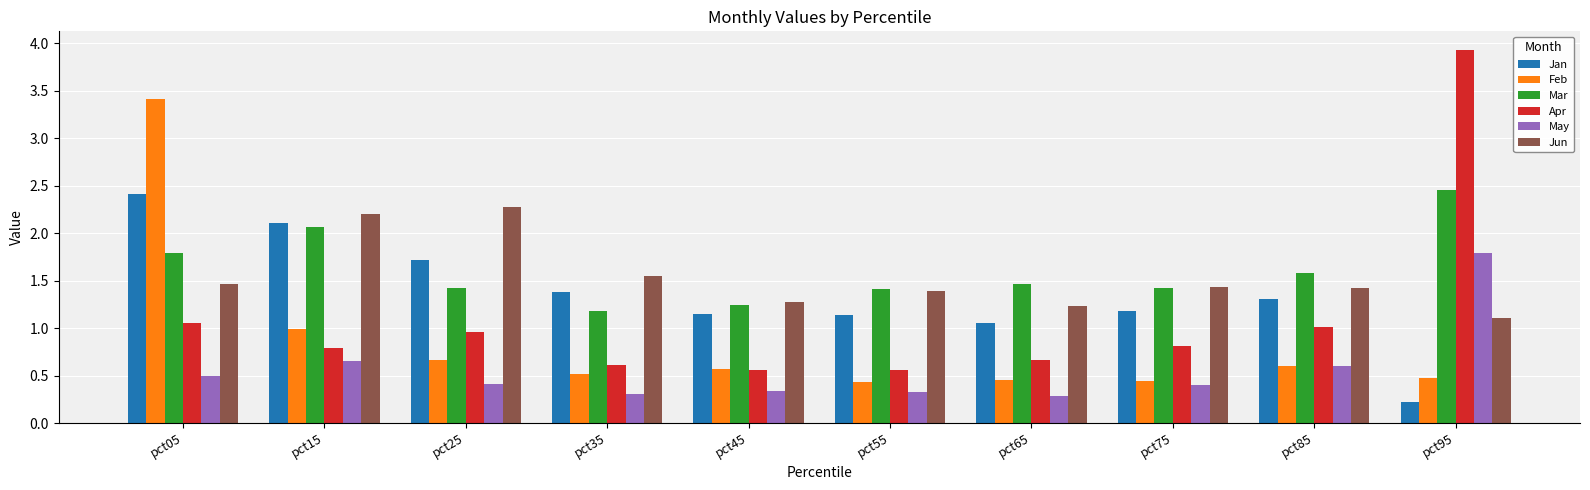

At how many categories does at least one series exceed 1?

10